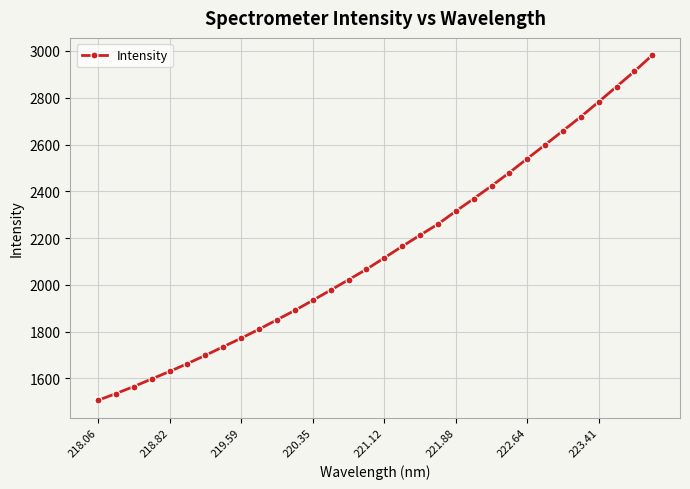

What is the difference between the maximum and minimum values?

1475.4